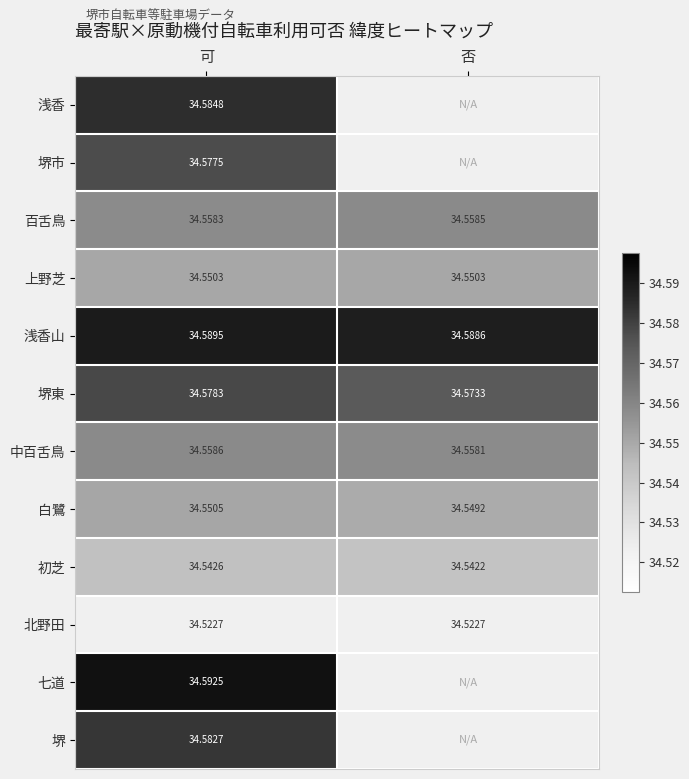

At which category does the chart reach its peak across all series?

可